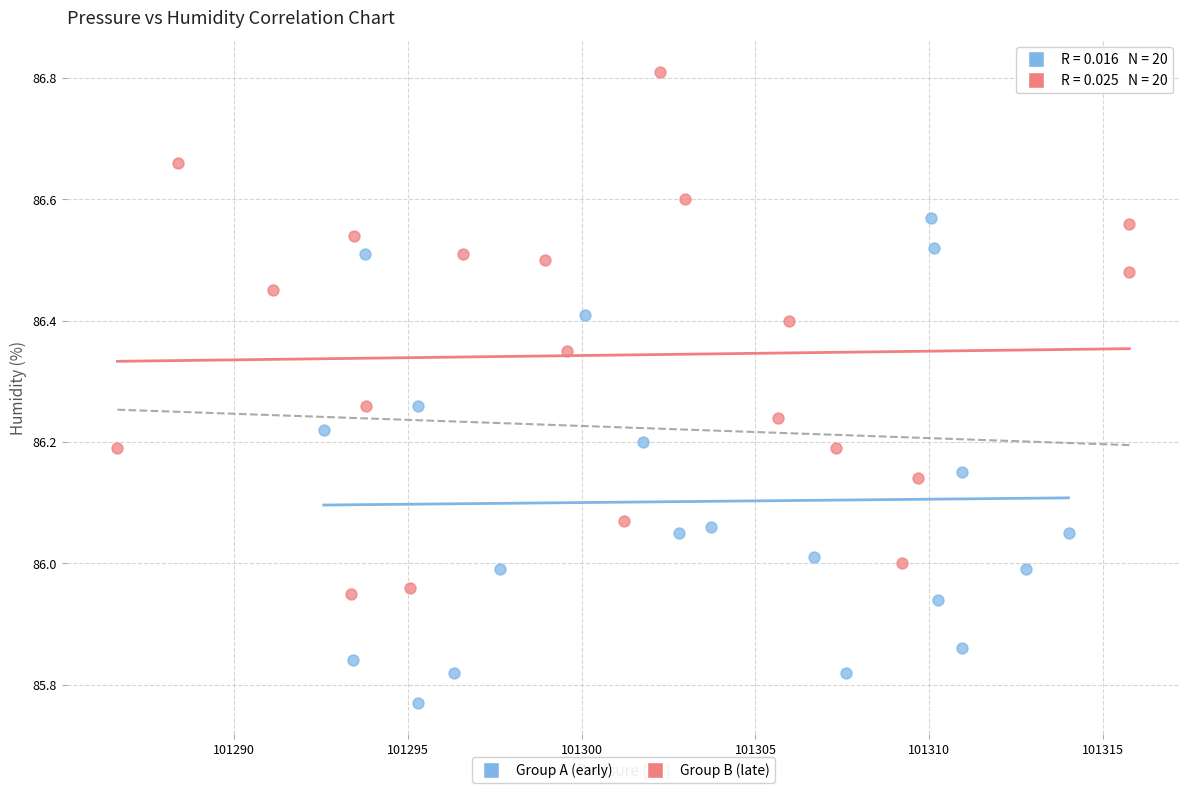

Which series reaches the maximum Y coordinate?

Group B (late)